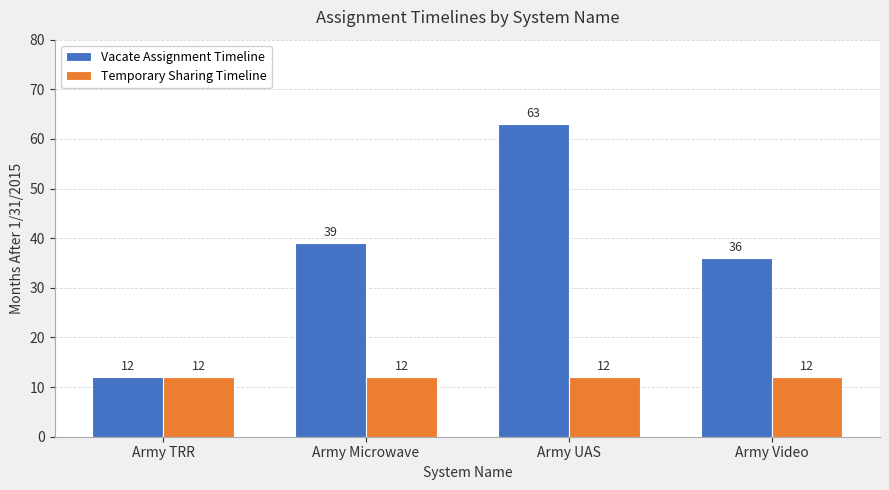

Reading right to left, transcribe all the data shown in this chart.

Vacate Assignment Timeline: Army Video=36	Army UAS=63	Army Microwave=39	Army TRR=12
Temporary Sharing Timeline: Army Video=12	Army UAS=12	Army Microwave=12	Army TRR=12